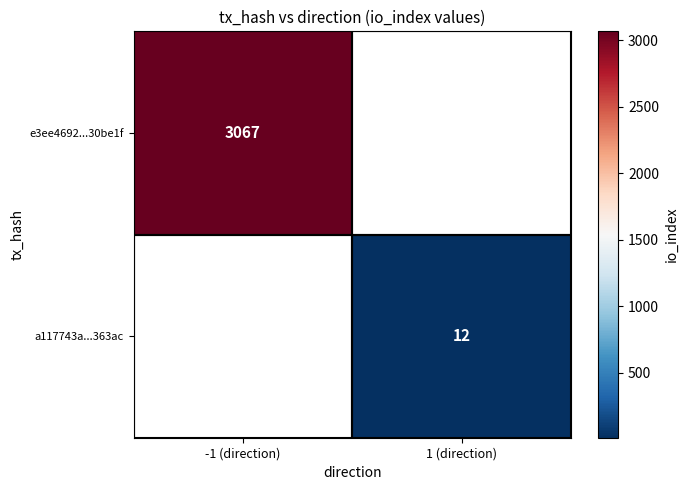

Between 1 (direction) and -1 (direction), which is larger?

-1 (direction)